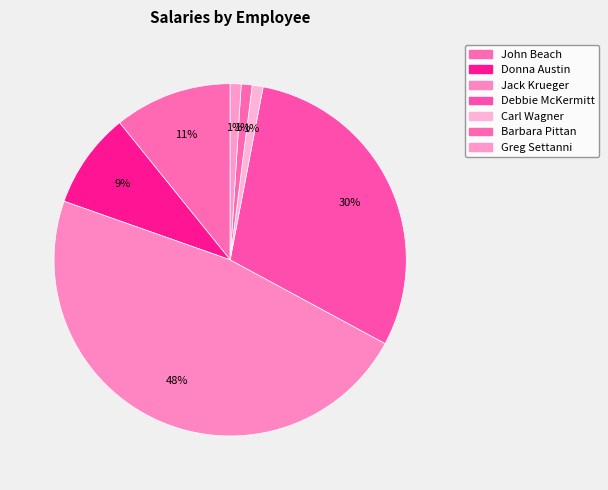

Count the number of slices in the pie.

7